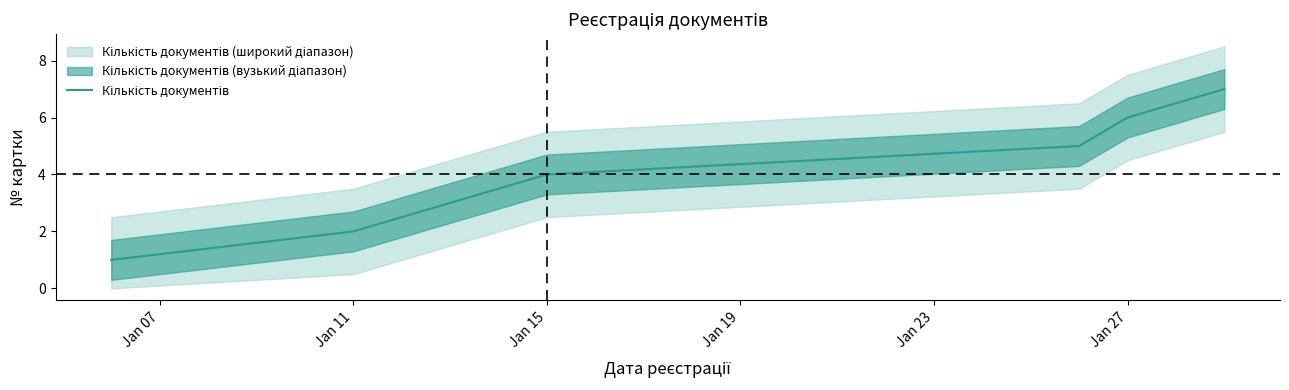

Is it true that the value at 6 is 2?

False